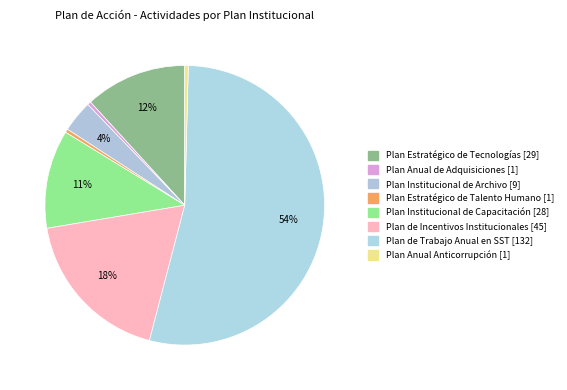

To the nearest percent, what portion does Plan de Incentivos Institucionales represent?

18%